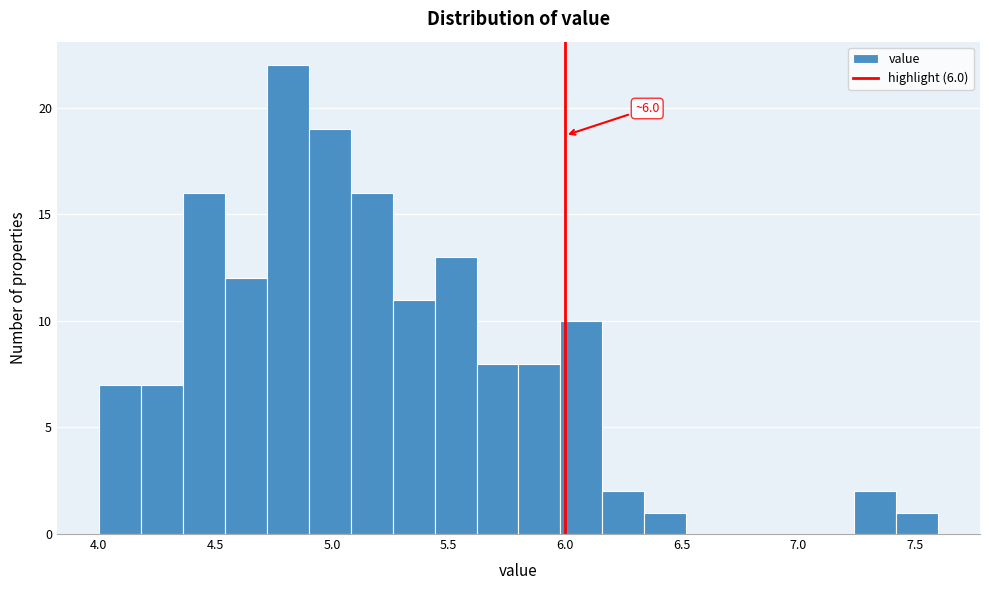

Read against the x-axis, roughly where is the centre of the tallest bar?

4.80